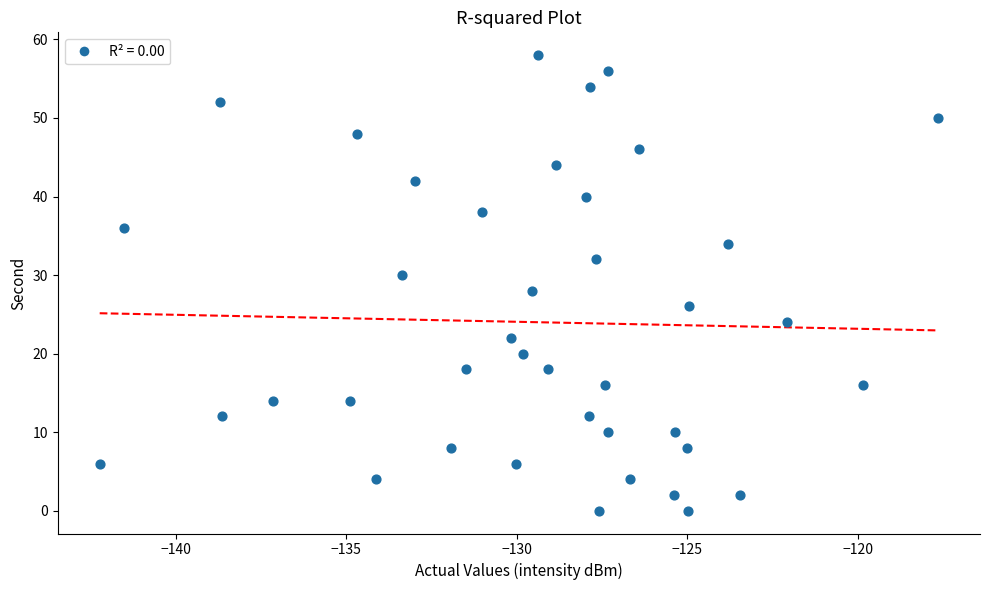

What is the range of Y values (max minus min)?

58